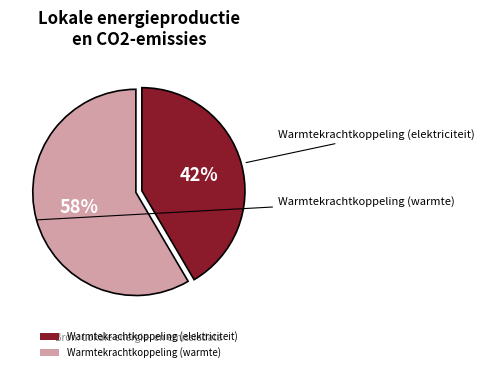

What percentage is the Warmtekrachtkoppeling (elektriciteit) slice, to the nearest percent?

42%